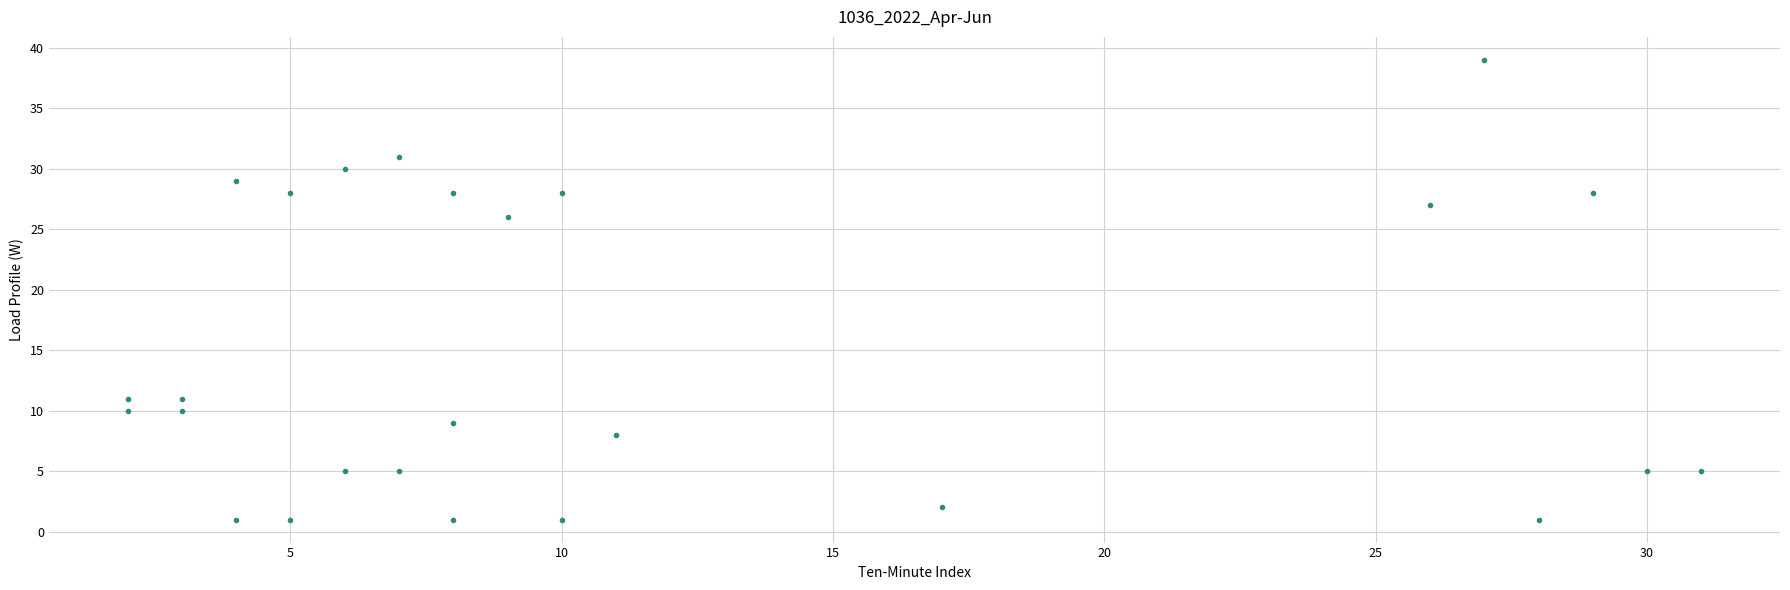

What is the range of Y values (max minus min)?

38